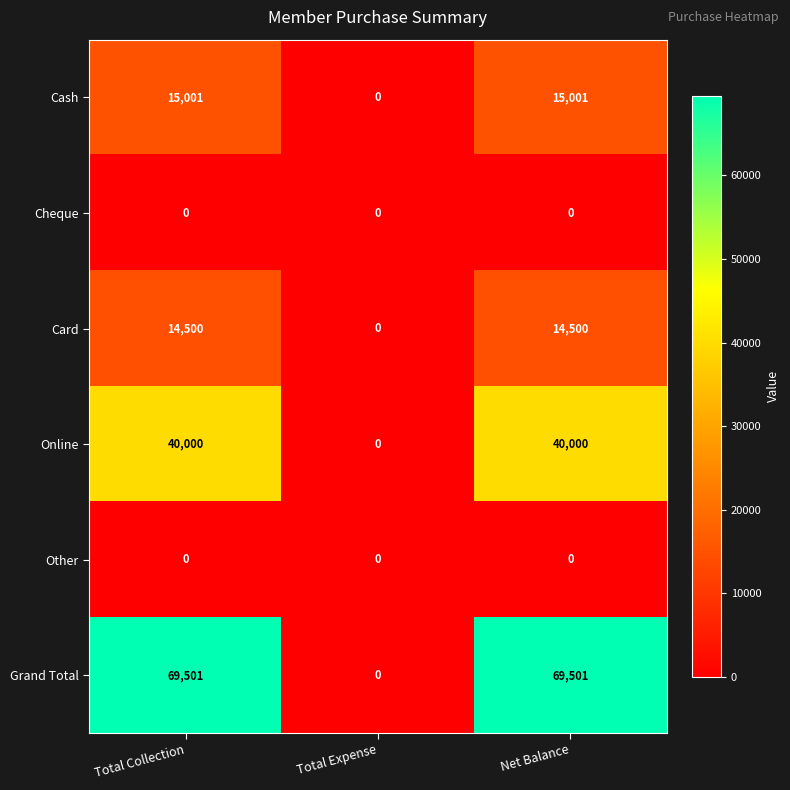

What is the maximum value for Grand Total?

69501